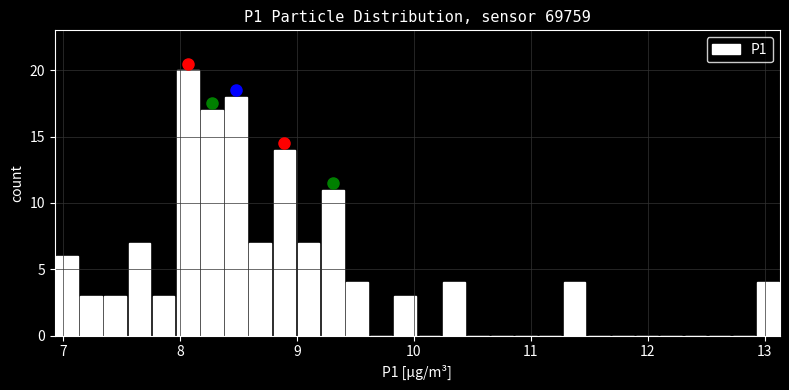

Read against the x-axis, roughly where is the centre of the tallest bar?

8.1